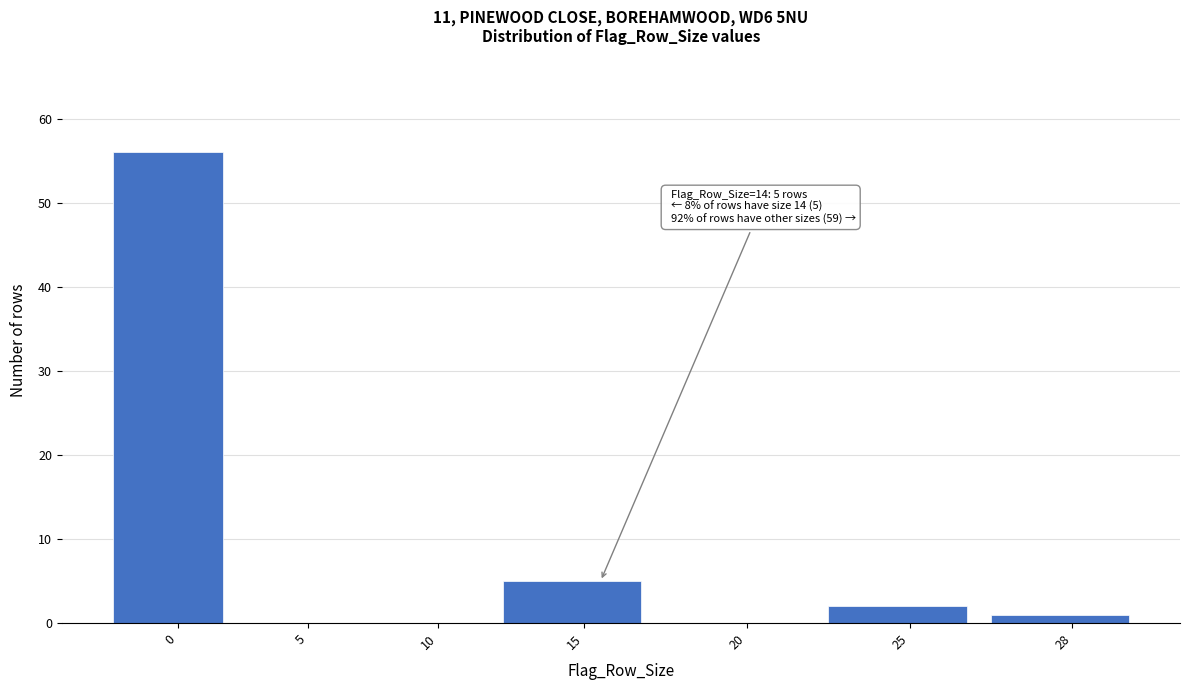

Reading left to right, what are all the values shown in this chart?

0=56	5=0	10=0	15=5	20=0	25=2	28=1